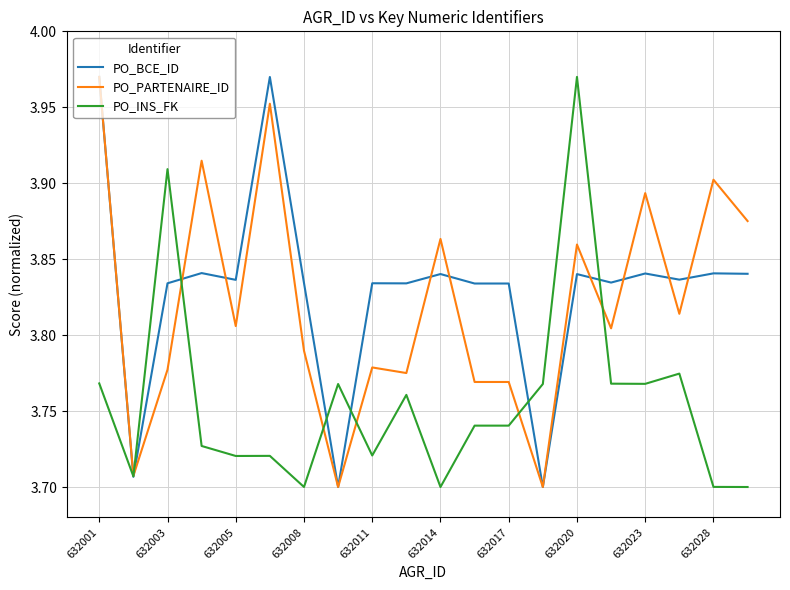

What are all the series names shown in the legend?

PO_BCE_ID, PO_PARTENAIRE_ID, PO_INS_FK